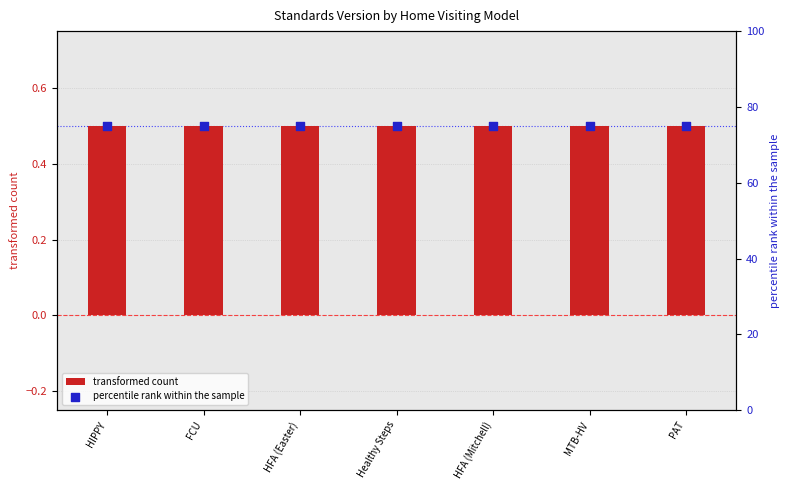

Which series contains the lowest Y value?

transformed count